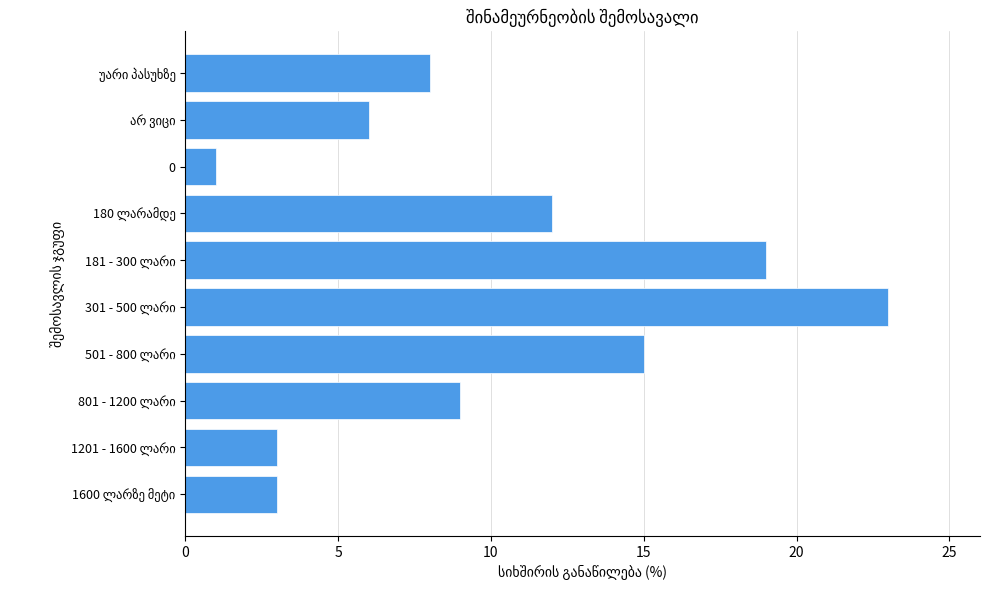

Is it true that the value at 0 is 1?

True